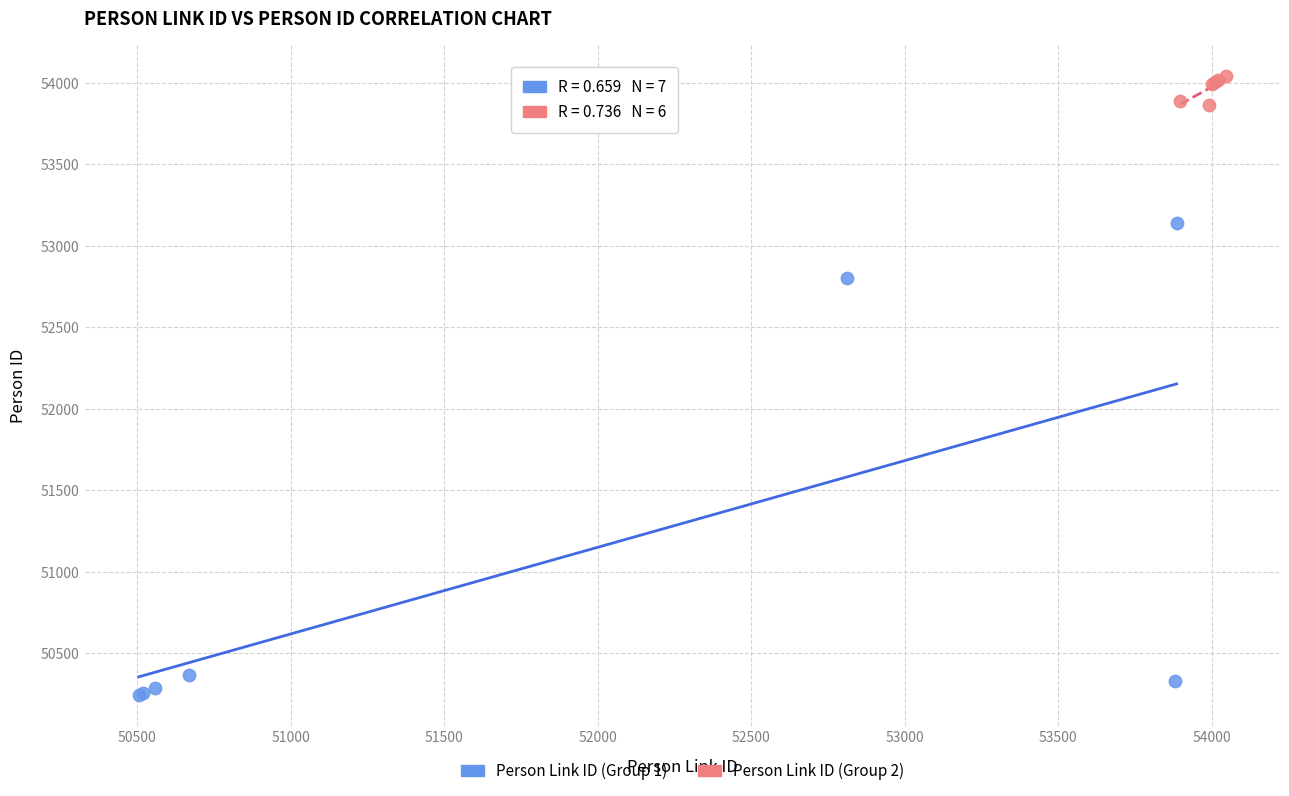

Which series has the widest spread of Y values?

Person Link ID (Group 1)